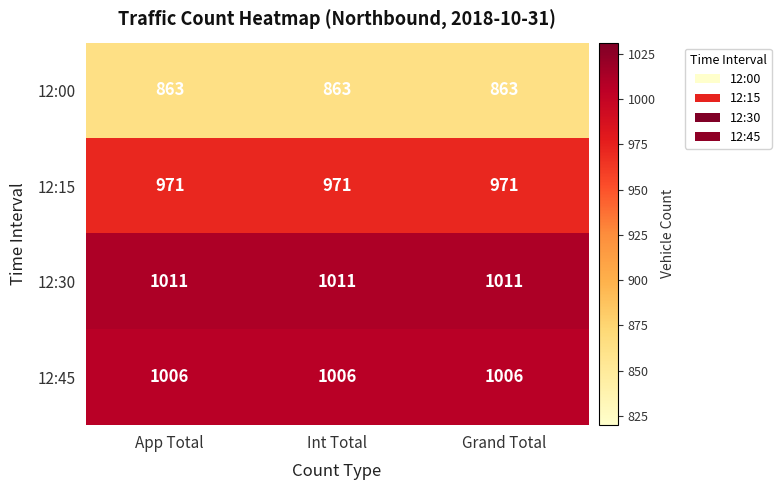

The value of 12:15 at Grand Total is 971. True or false?

True